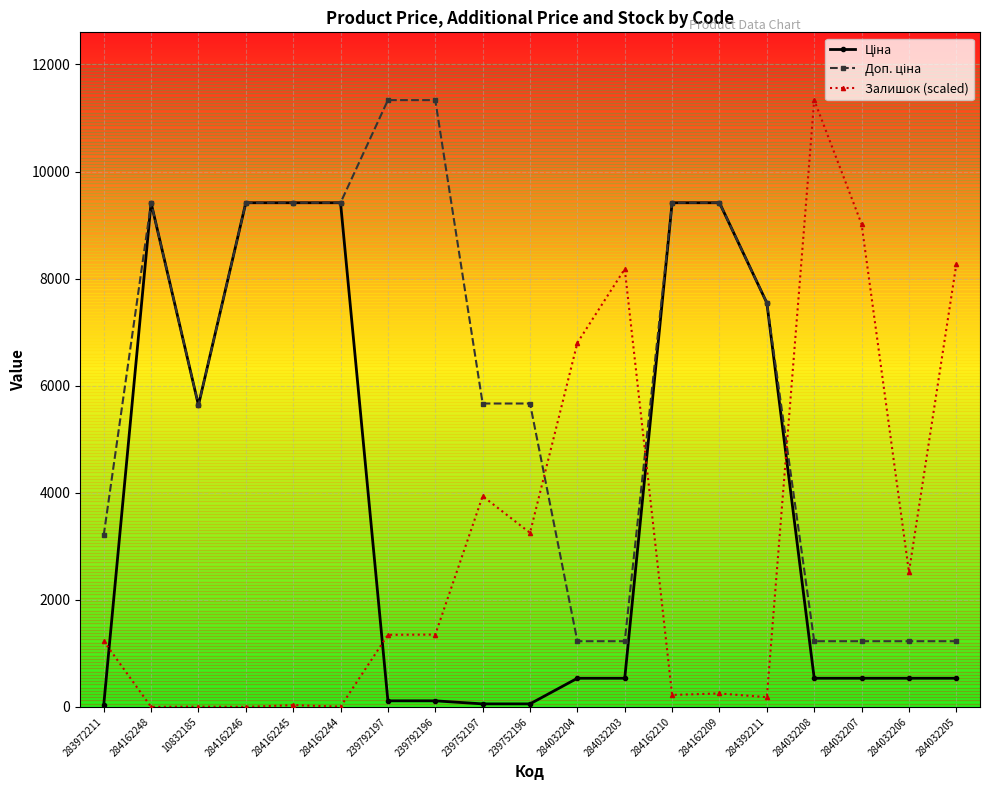

Which series has the largest range (max minus min)?

Залишок (scaled)